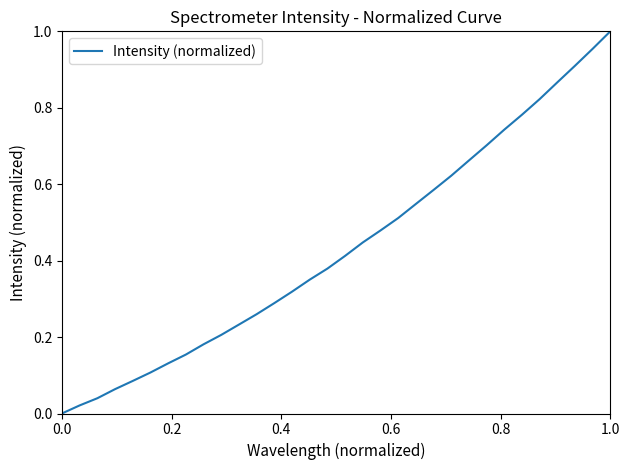

The value at 1.0 is 0.4. True or false?

False